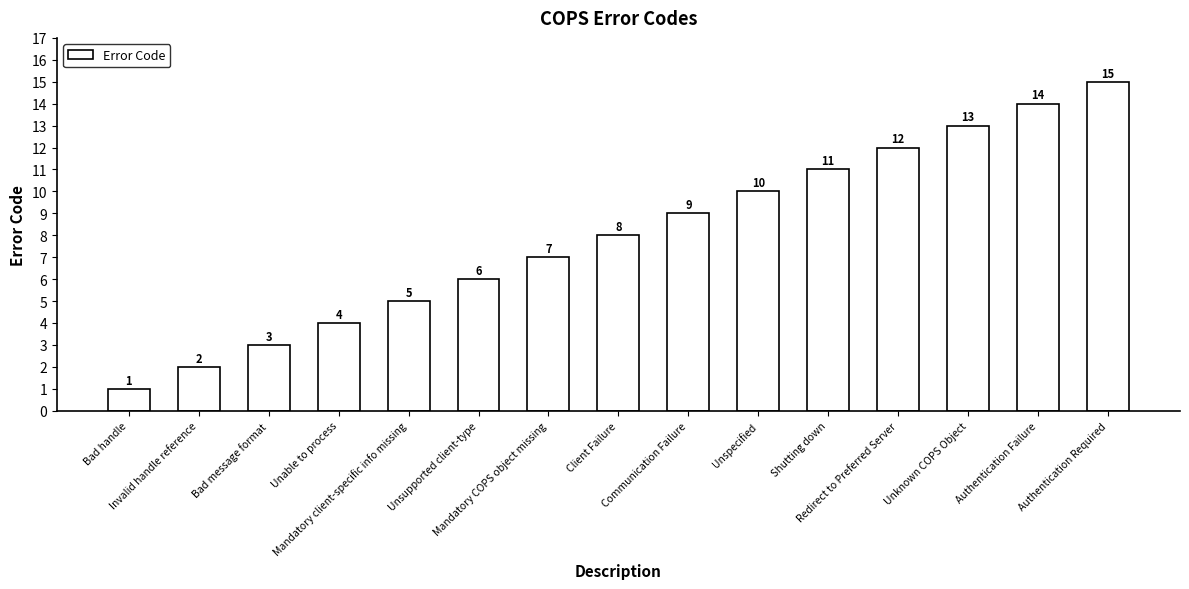

Reading right to left, transcribe all the data shown in this chart.

Authentication Required=15	Authentication Failure=14	Unknown COPS Object=13	Redirect to Preferred Server=12	Shutting down=11	Unspecified=10	Communication Failure=9	Client Failure=8	Mandatory COPS object missing=7	Unsupported client-type=6	Mandatory client-specific info missing=5	Unable to process=4	Bad message format=3	Invalid handle reference=2	Bad handle=1